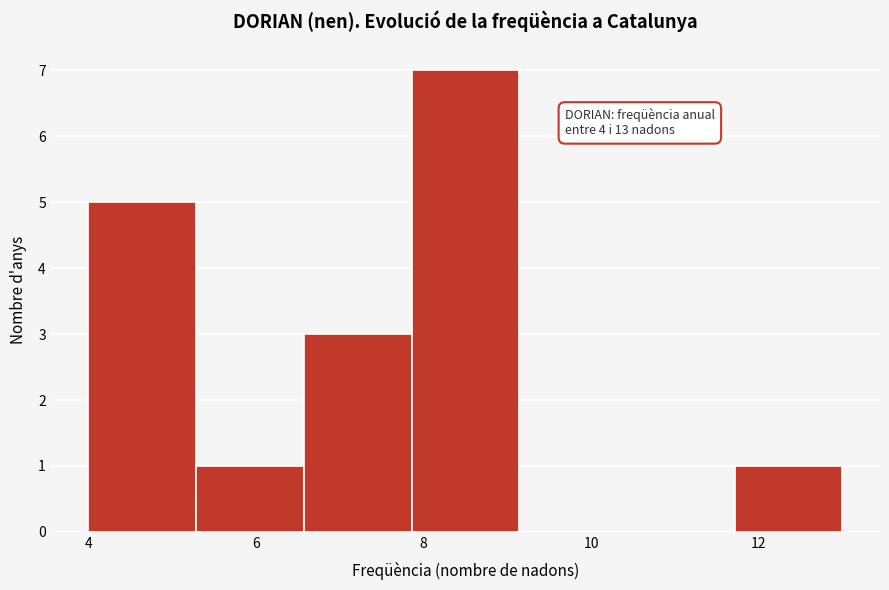

Which range on the x-axis has the tallest bar?

7.8 to 9.2